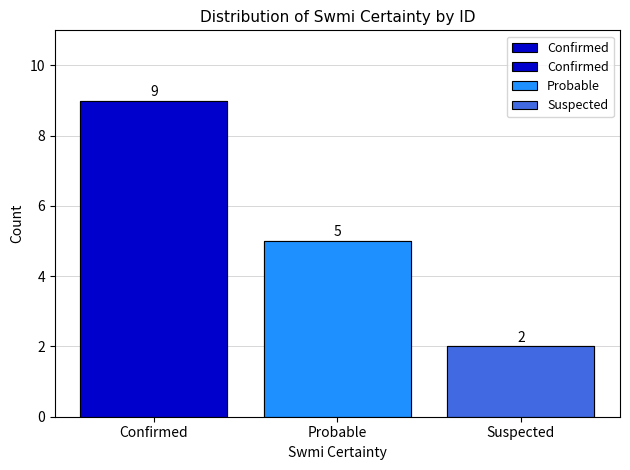

Reading left to right, what are all the values shown in this chart?

Confirmed=9	Probable=5	Suspected=2